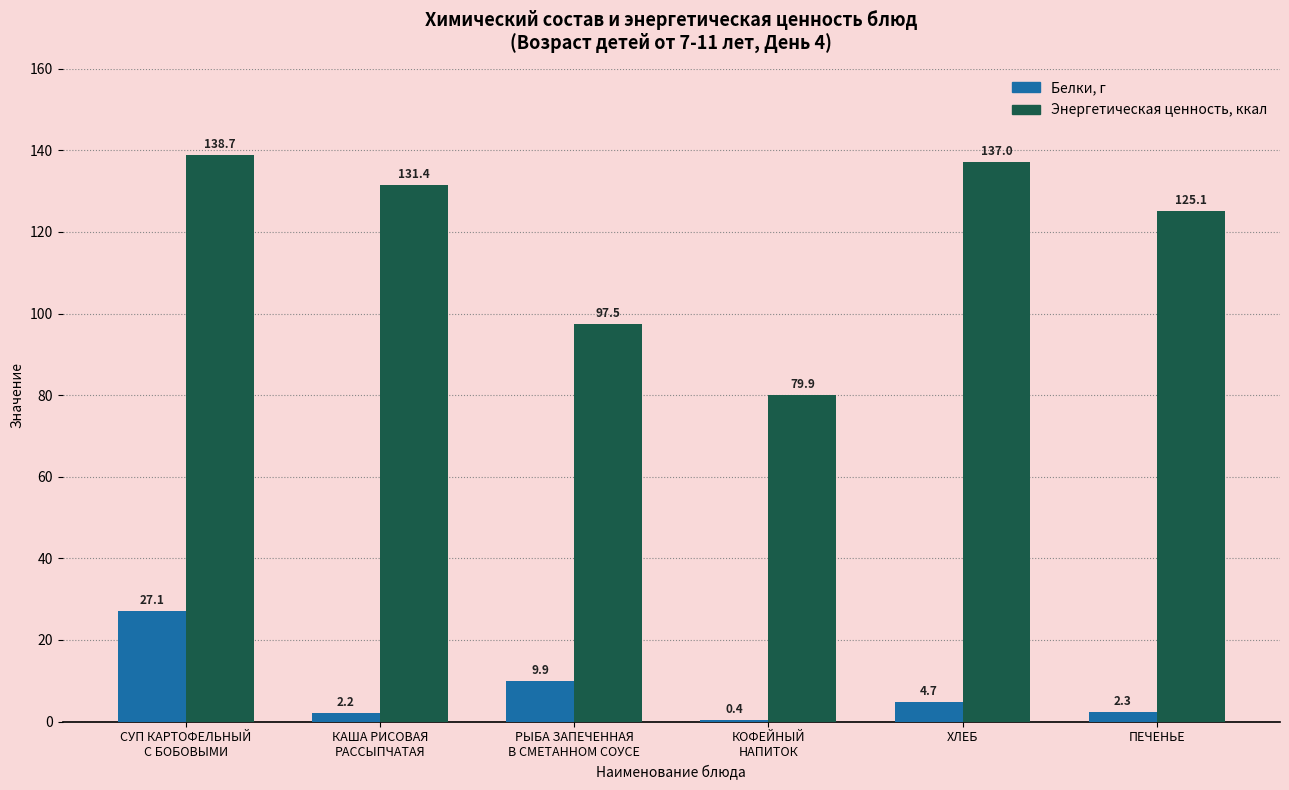

What is the sum of all Белки, г values?

46.6